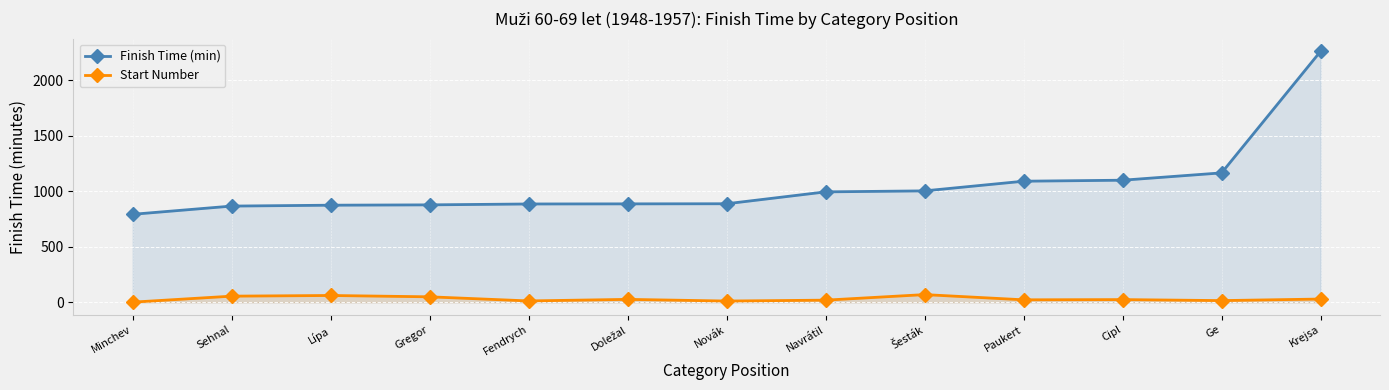

True or false: Start Number and Finish Time (min) cross at least once.

False